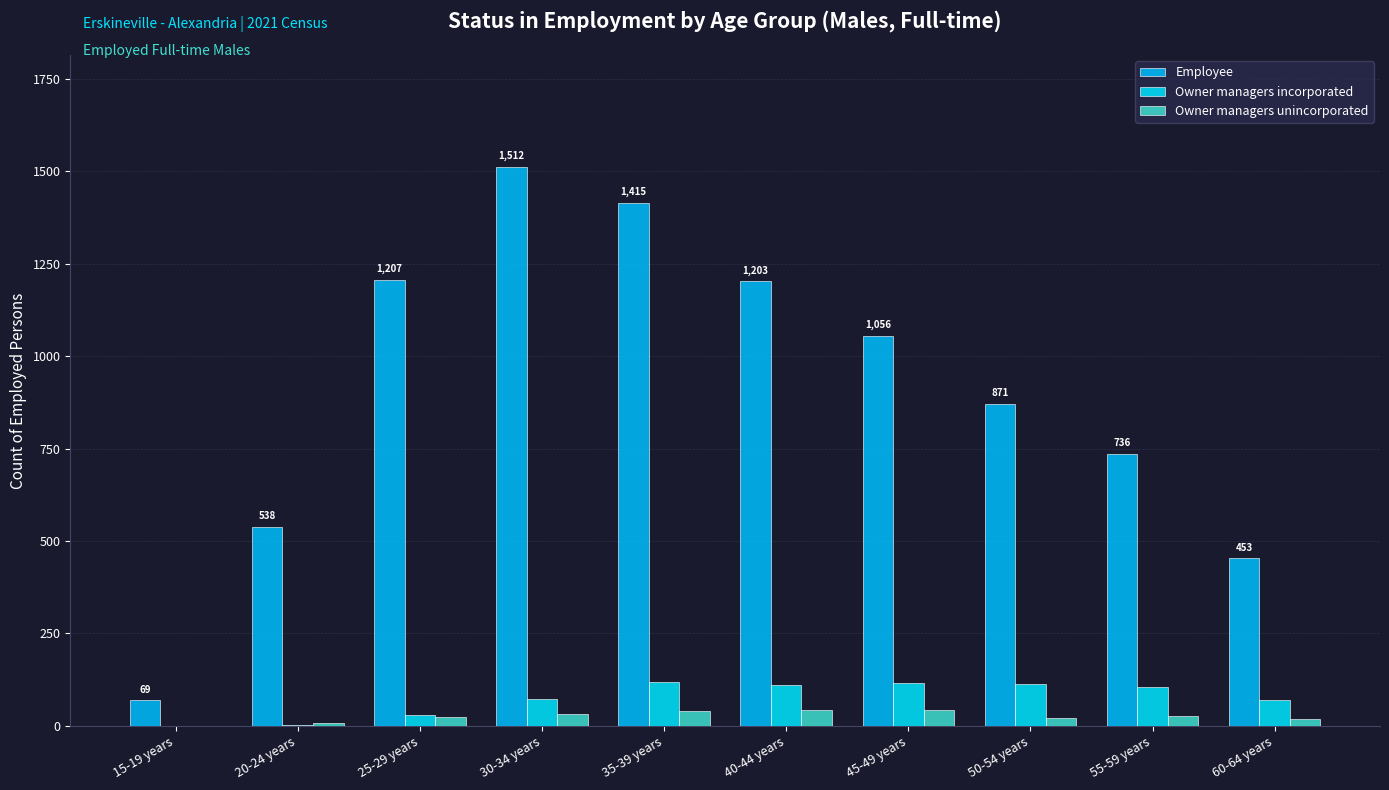

True or false: Owner managers incorporated has a value of 35 at 35-39 years.

False